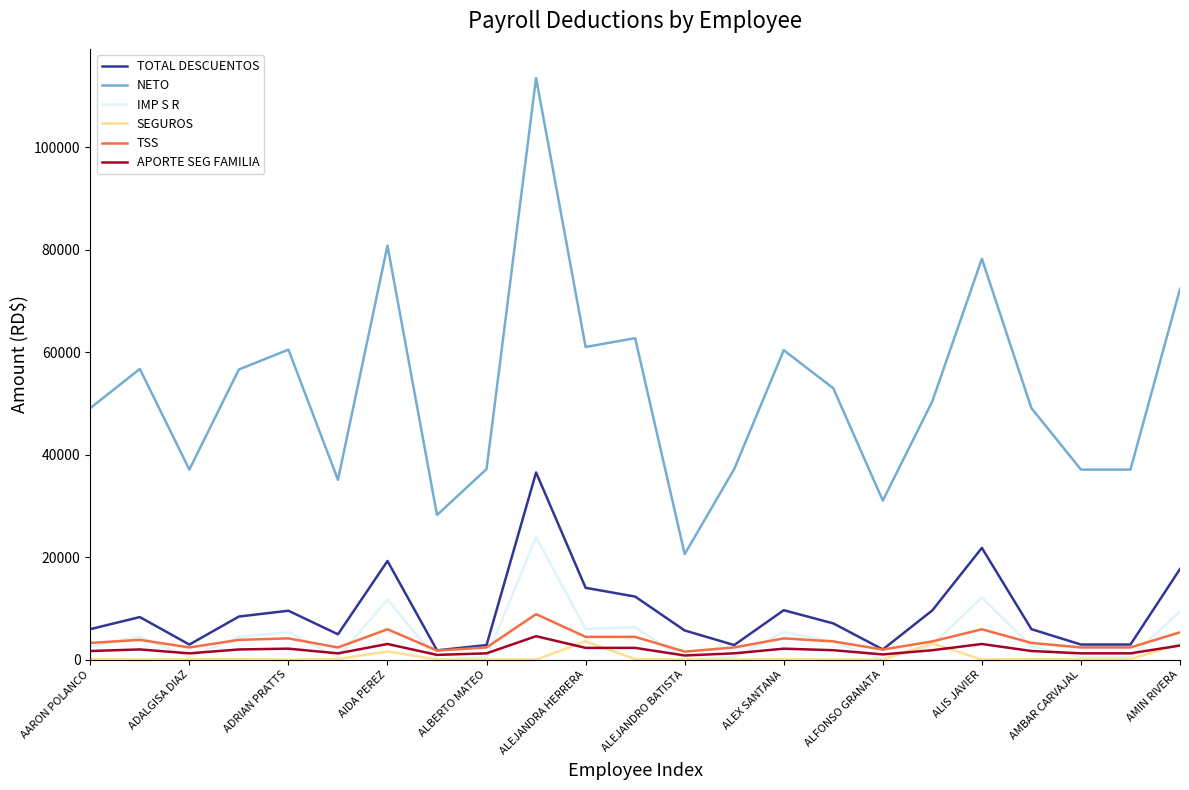

Which series has the largest range (max minus min)?

NETO